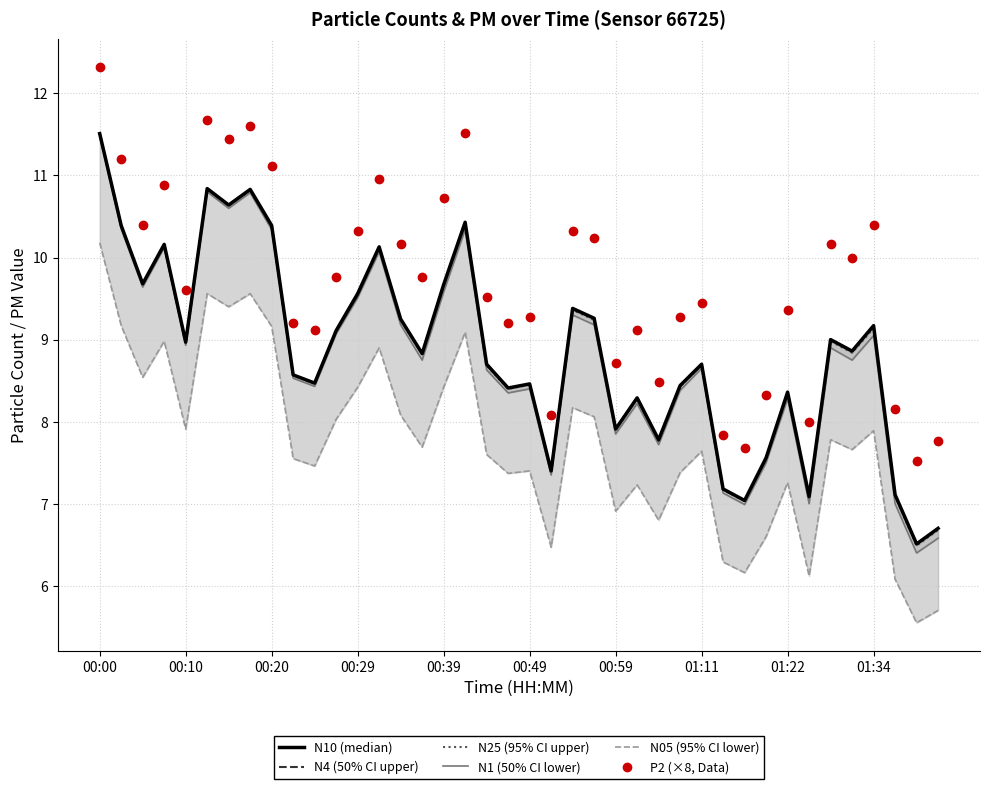

At how many categories does at least one series exceed 10?

17